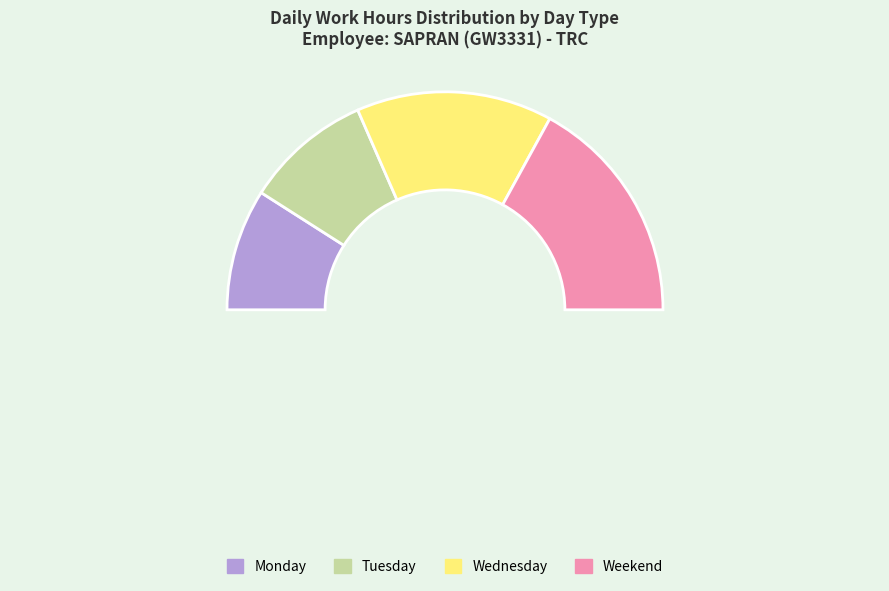

Which category has the biggest portion of the pie?

Wed